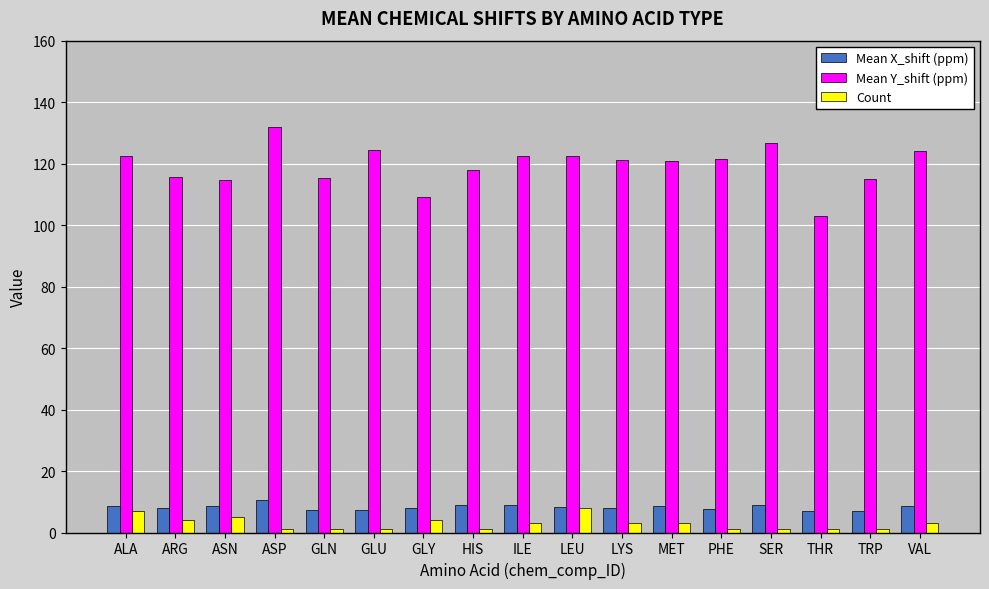

What is the total value across all series at ALA?

138.1